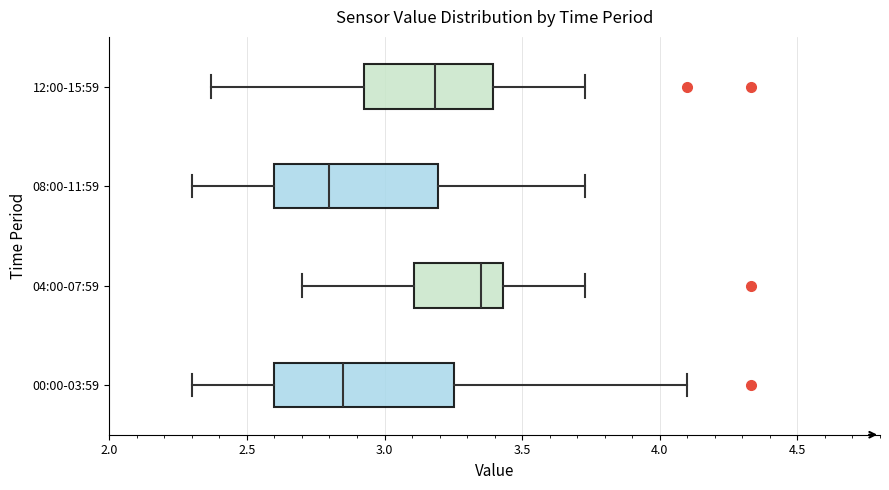

Reading bottom to top, read every box against the x-axis: the position of its median line, the range the box covers, and the ends of its whiskers. The values are not printed on the chart, so give them approximately, as read against the axis.

00:00-03:59: median 2.85, box 2.60 to 3.25, whiskers 2.30 to 4.10
04:00-07:59: median 3.35, box 3.10 to 3.45, whiskers 2.70 to 3.75
08:00-11:59: median 2.80, box 2.60 to 3.20, whiskers 2.30 to 3.75
12:00-15:59: median 3.20, box 2.95 to 3.40, whiskers 2.35 to 3.75